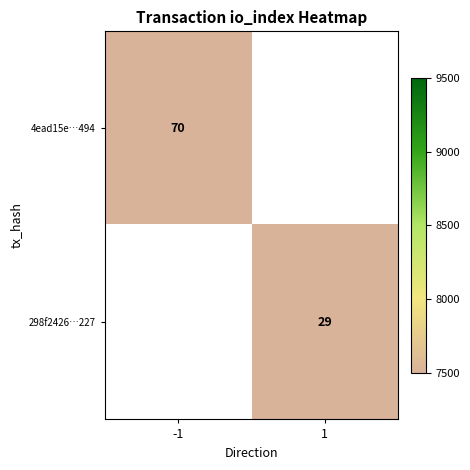

Is the value of 4ead15e…494 at -1 greater than the value of 298f2426…227 at 1?

Yes